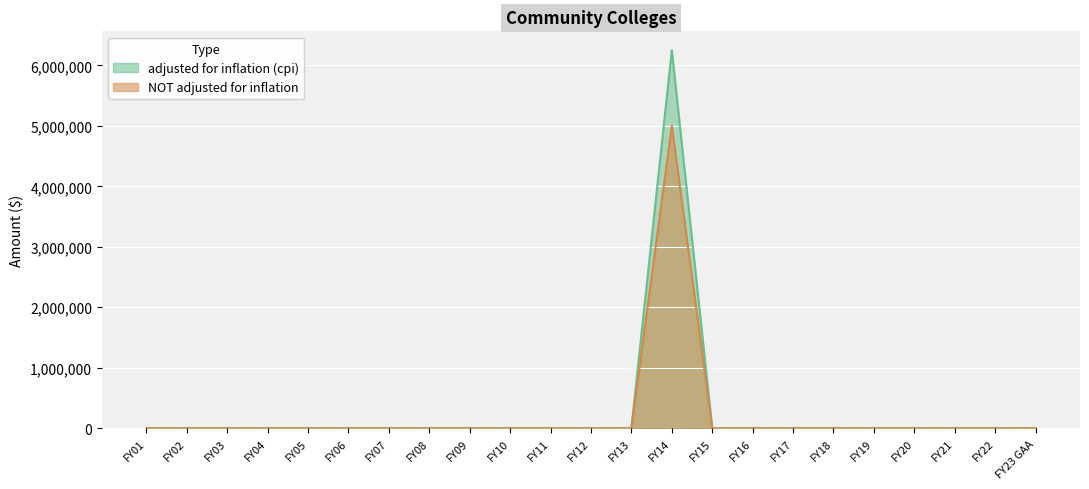

True or false: NOT adjusted for inflation has a value of 0 at FY09.

True